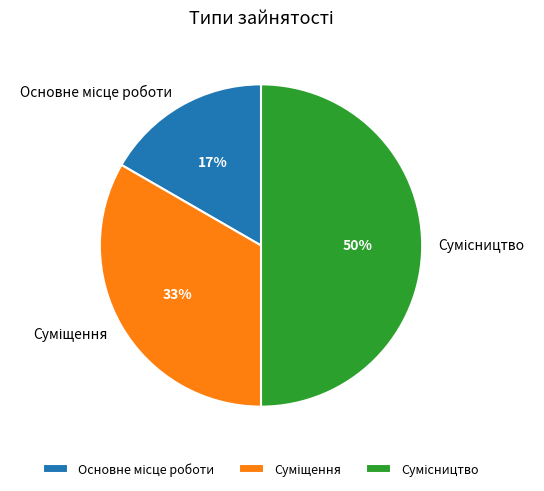

To the nearest percent, what is the difference between the largest and smallest slice percentages?

33%